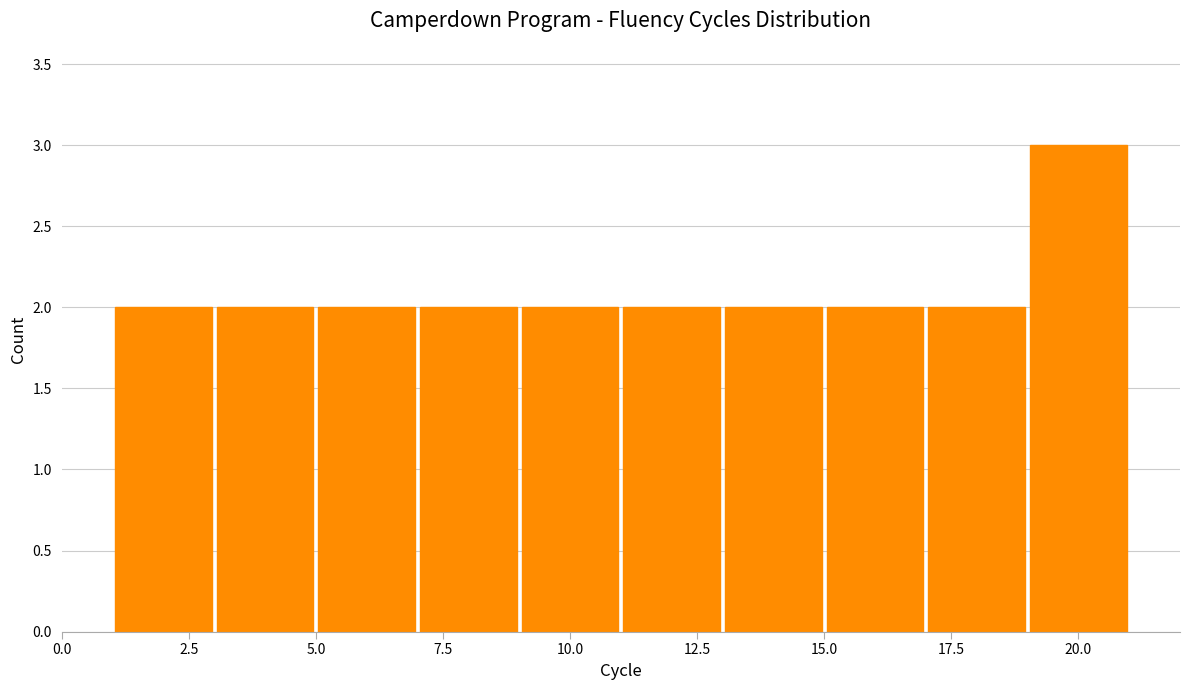

Reading left to right, transcribe this chart: for each bar, give the range it covers on the x-axis and its height. The values are not printed on the chart, so give them approximately, as read against the axis.

1 to 3: 2
3 to 5: 2
5 to 7: 2
7 to 9: 2
9 to 11: 2
11 to 13: 2
13 to 15: 2
15 to 17: 2
17 to 19: 2
19 to 21: 3